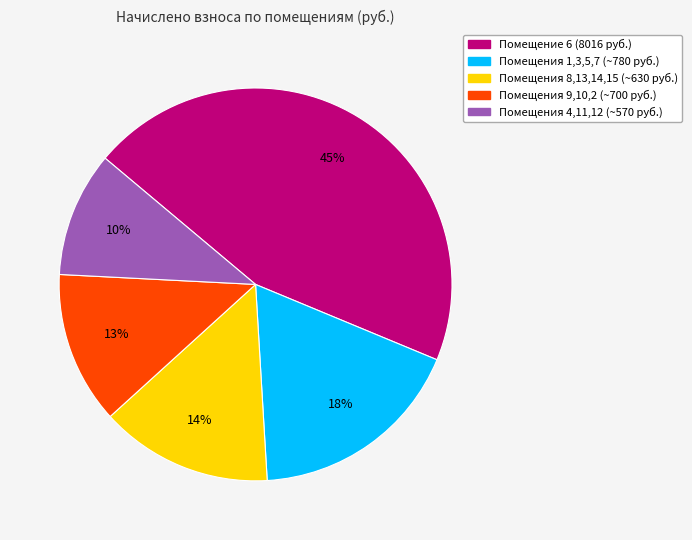

Is there a majority slice in this chart?

No